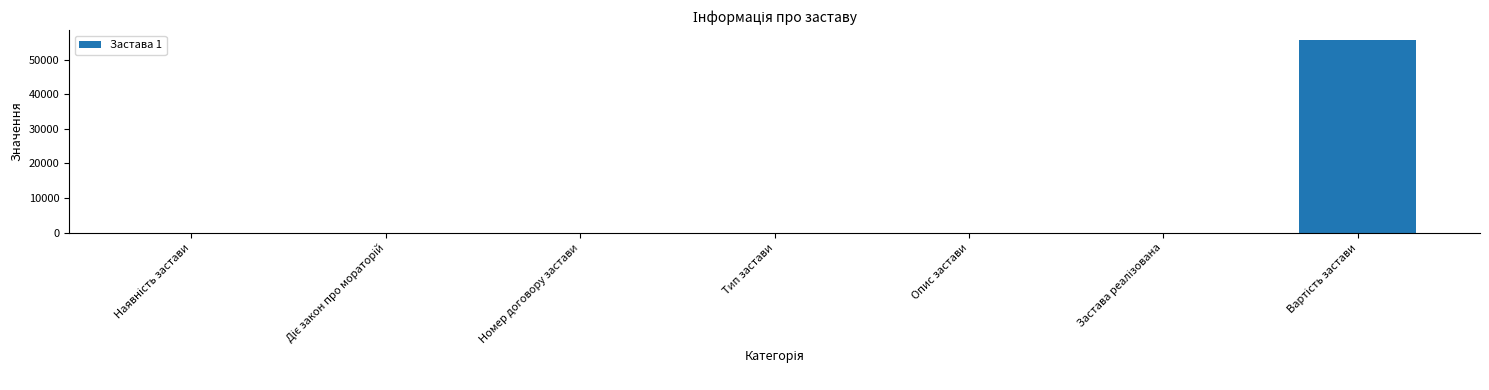

How many categories are shown in the chart?

7